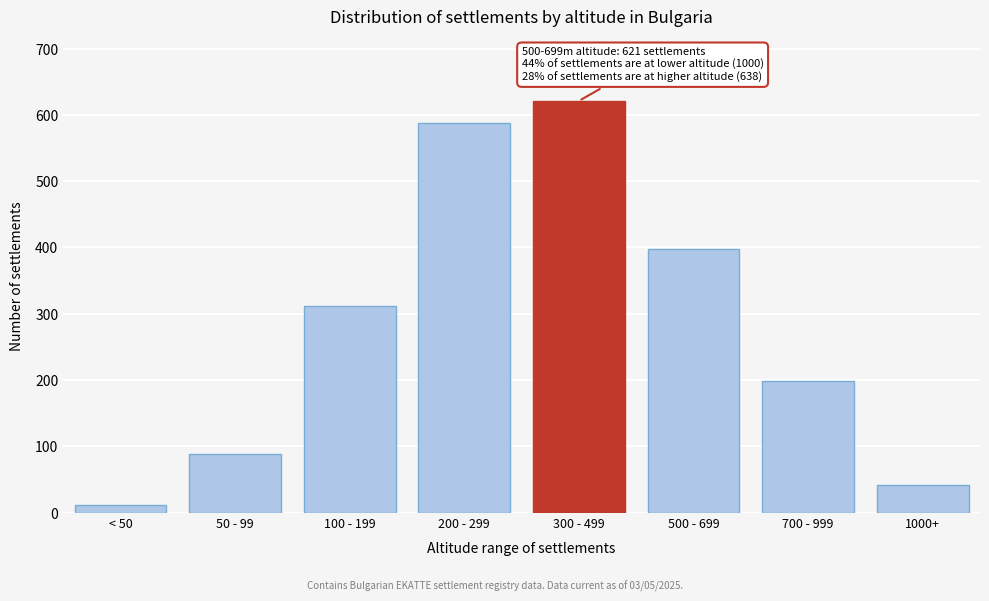

Reading left to right, transcribe all the data shown in this chart.

< 50=12	50 - 99=89	100 - 199=312	200 - 299=587	300 - 499=621	500 - 699=398	700 - 999=198	1000+=42